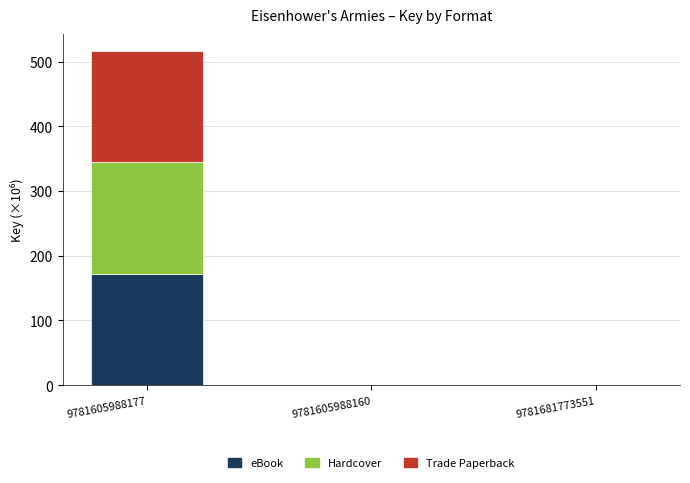

How many series are shown in this chart?

3